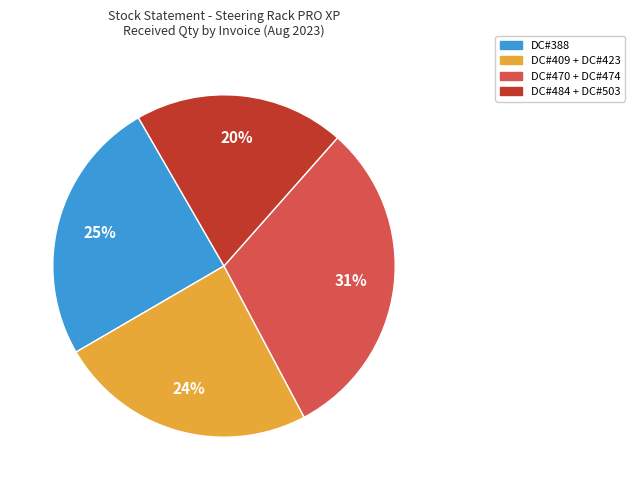

What is the largest slice in the pie chart?

DC#470 + DC#474